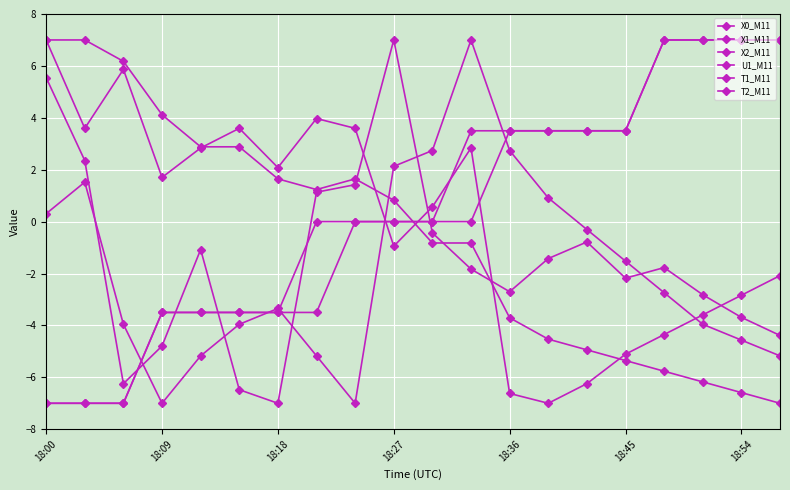

Does the chart have visible grid lines?

Yes